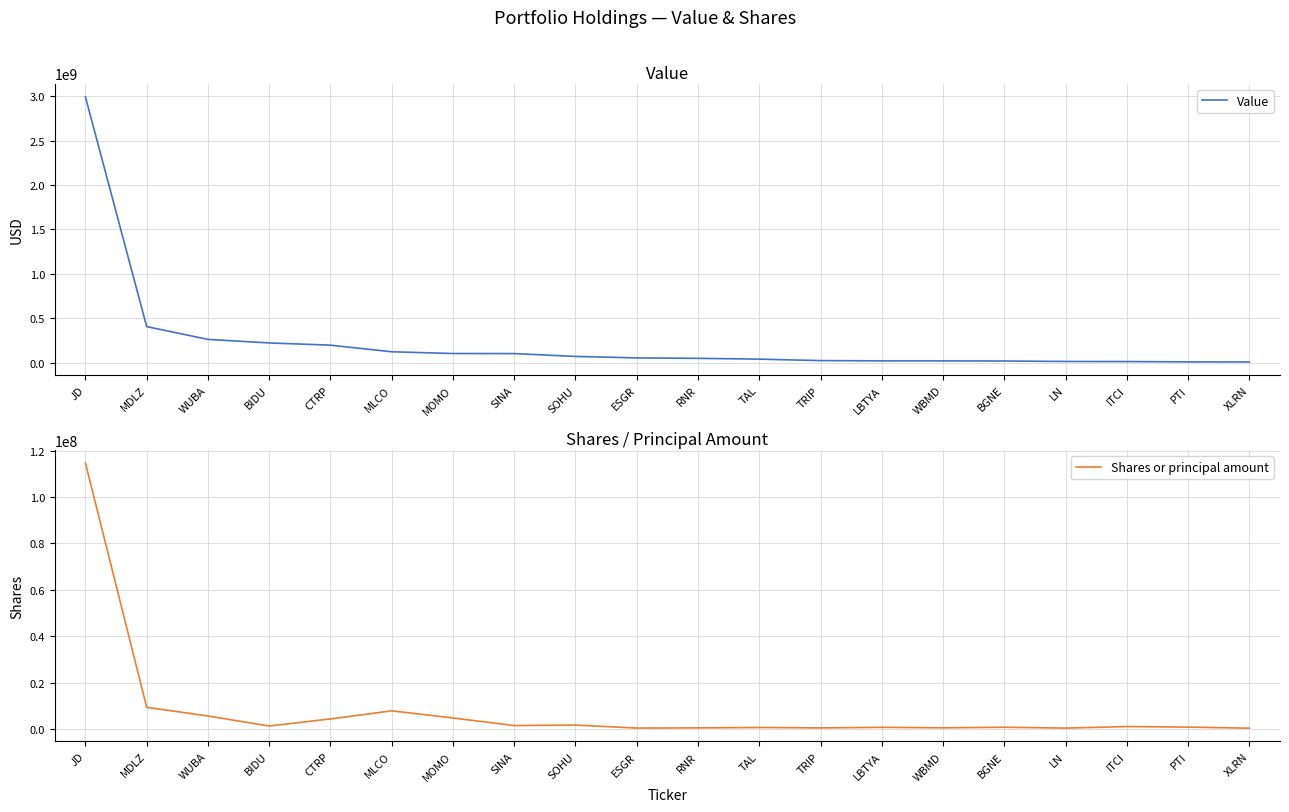

True or false: Shares or principal amount and Value cross at least once.

False